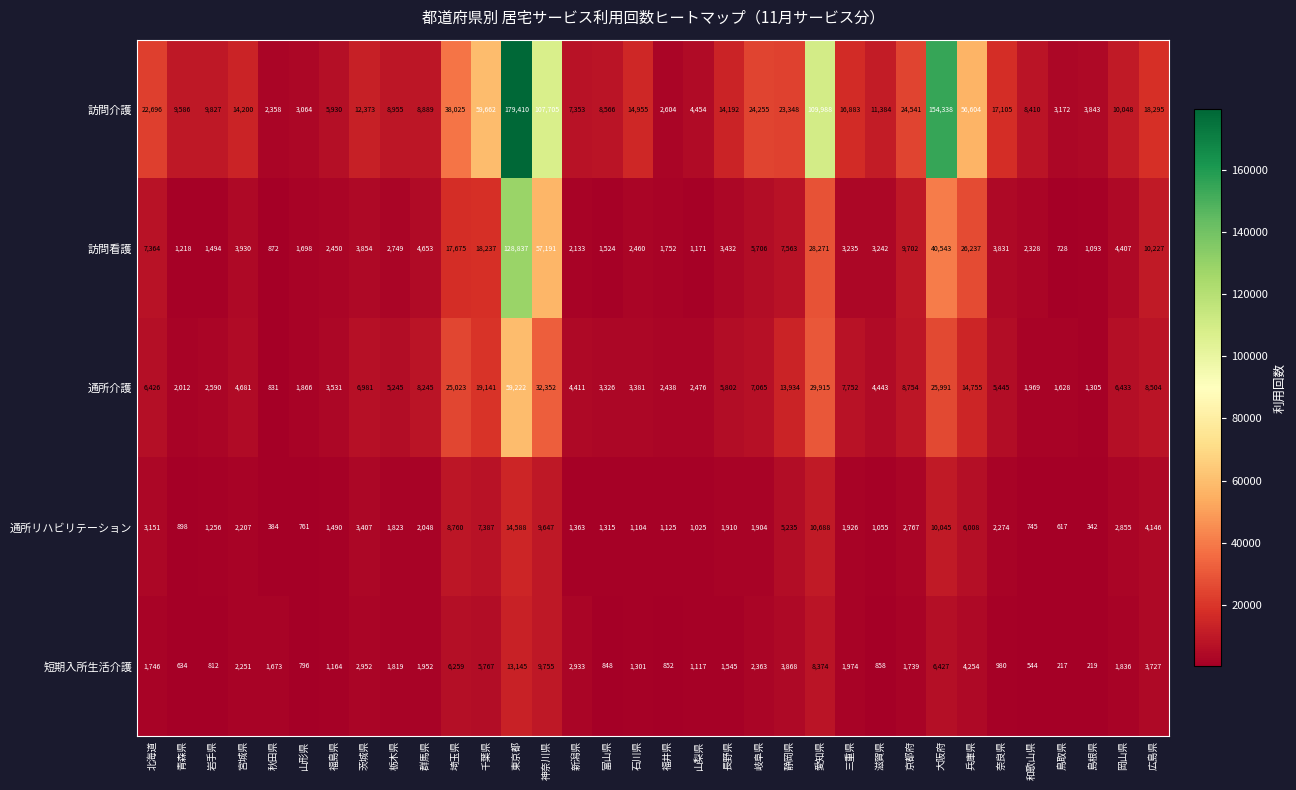

What is the difference between the 通所介護 values at 埼玉県 and 山梨県?

22547